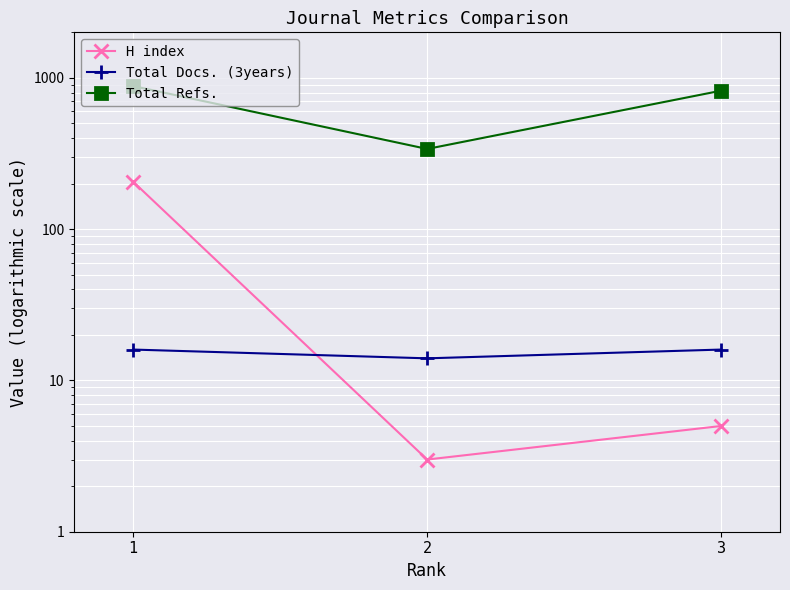

What is the value of the H index point at the 1st from the left?

206